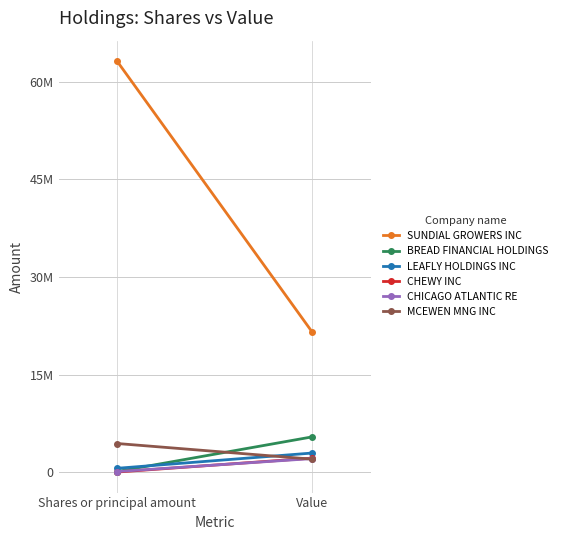

What is the smallest value displayed?

62334